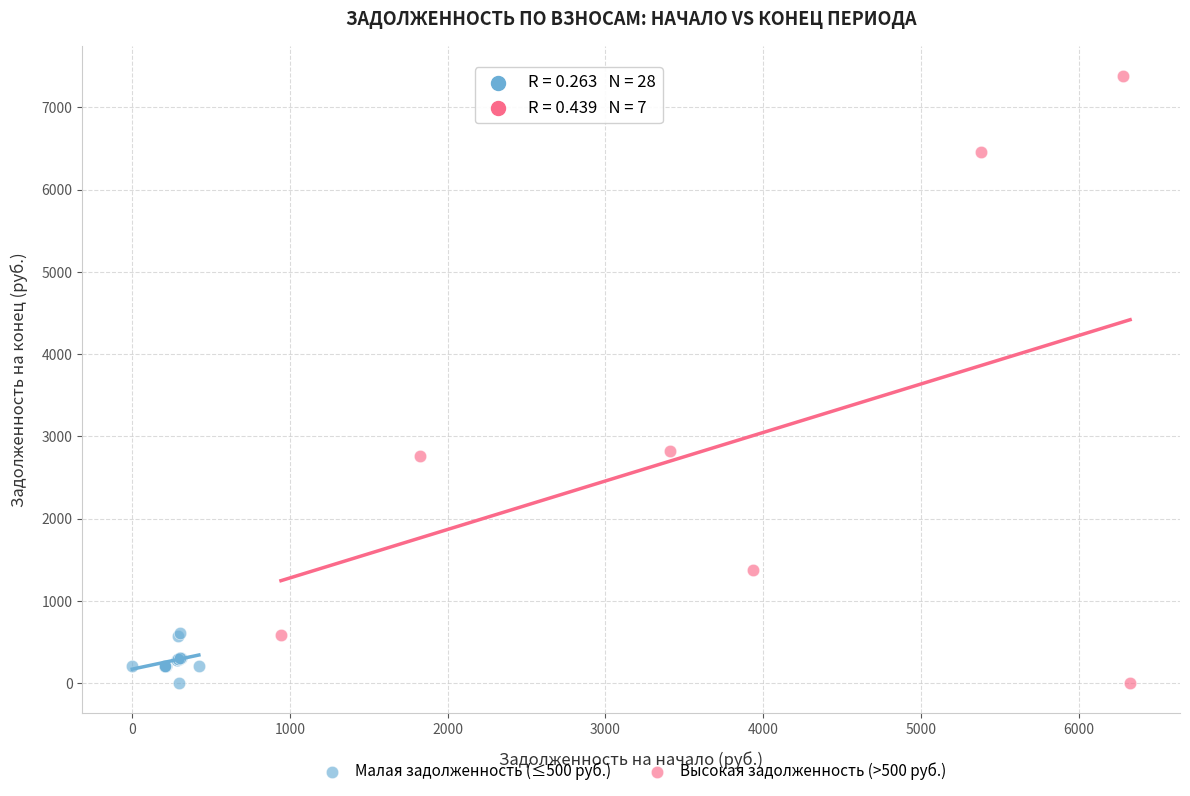

What are all the series names shown in the legend?

Малая задолженность (≤500 руб.), Высокая задолженность (>500 руб.)